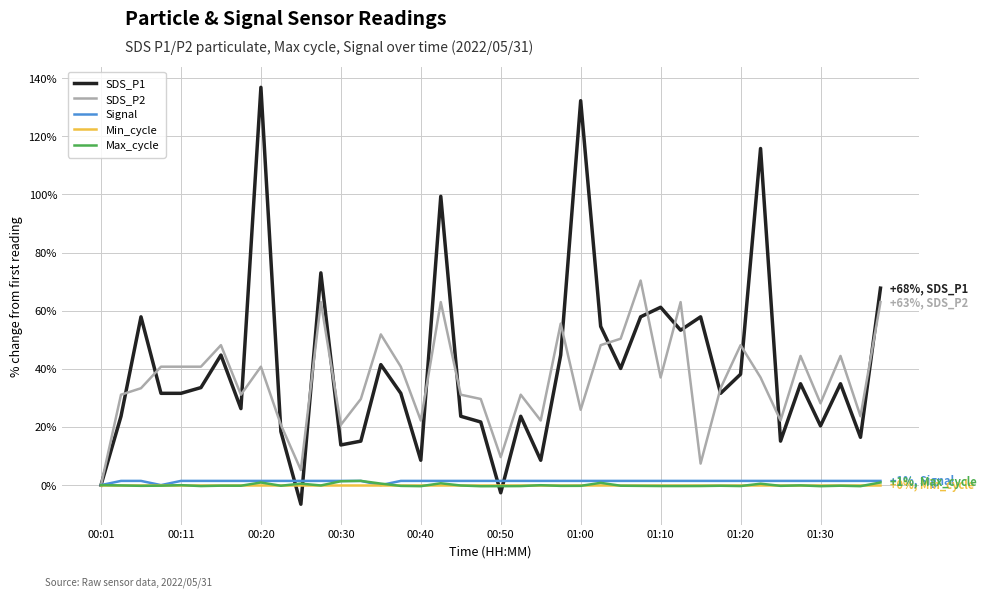

What is the maximum value for SDS_P1?

136.8